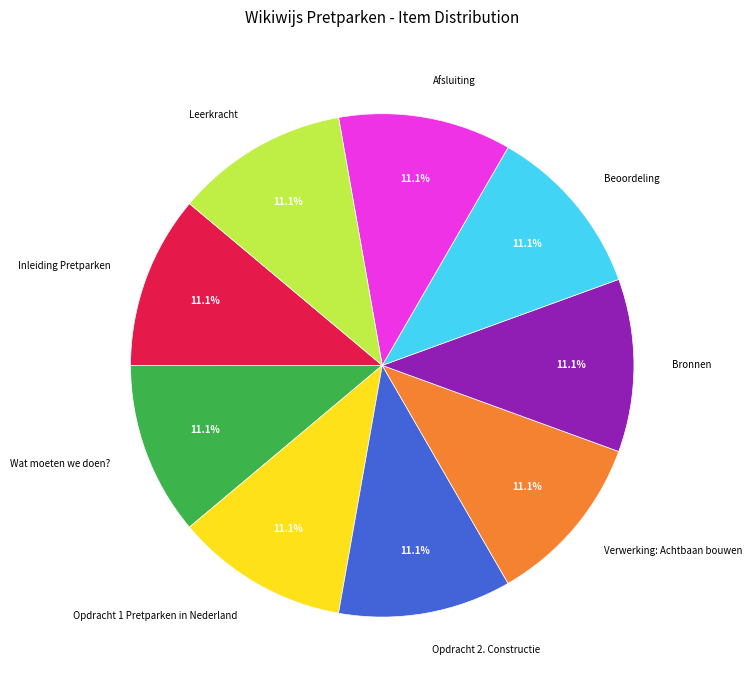

What is the ratio of the value at Verwerking: Achtbaan bouwen to the value at Leerkracht?

1.0